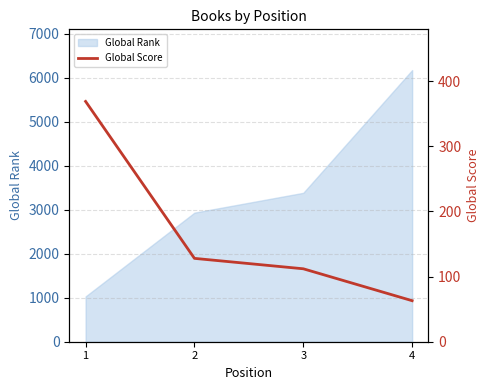

Reading right to left, extract all data points from this chart.

63	112	128	369